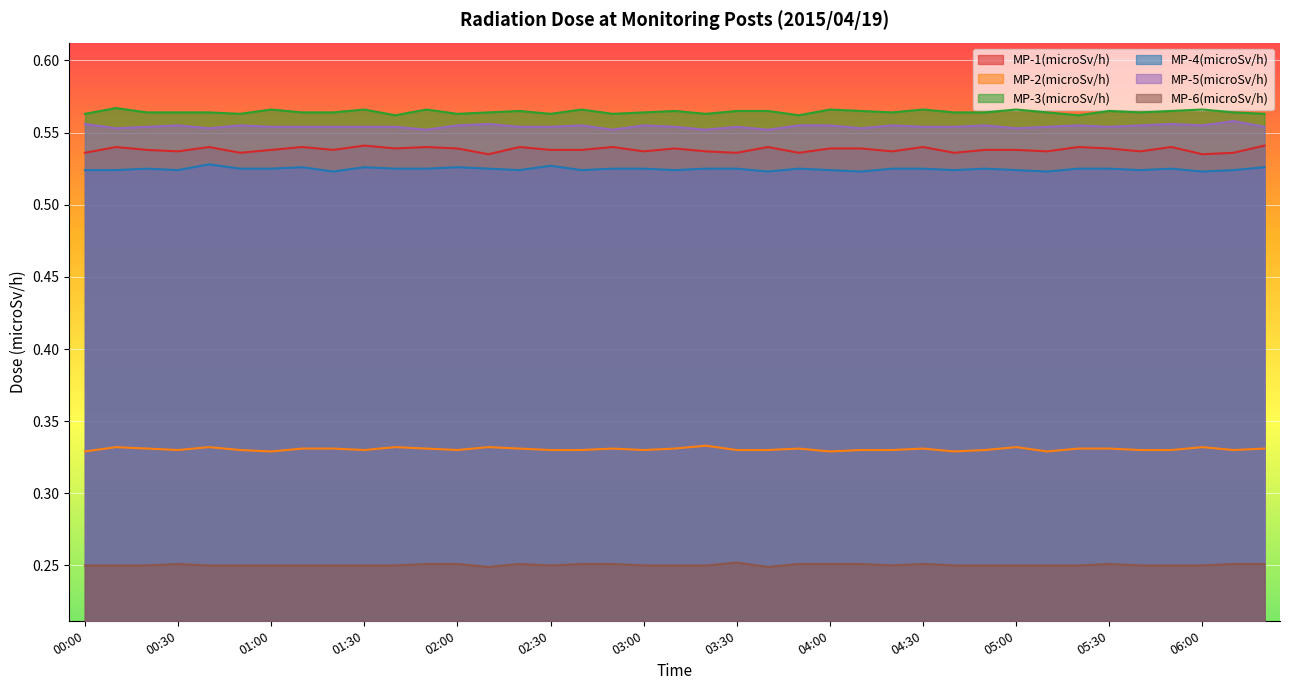

Count the number of data series in this chart.

6